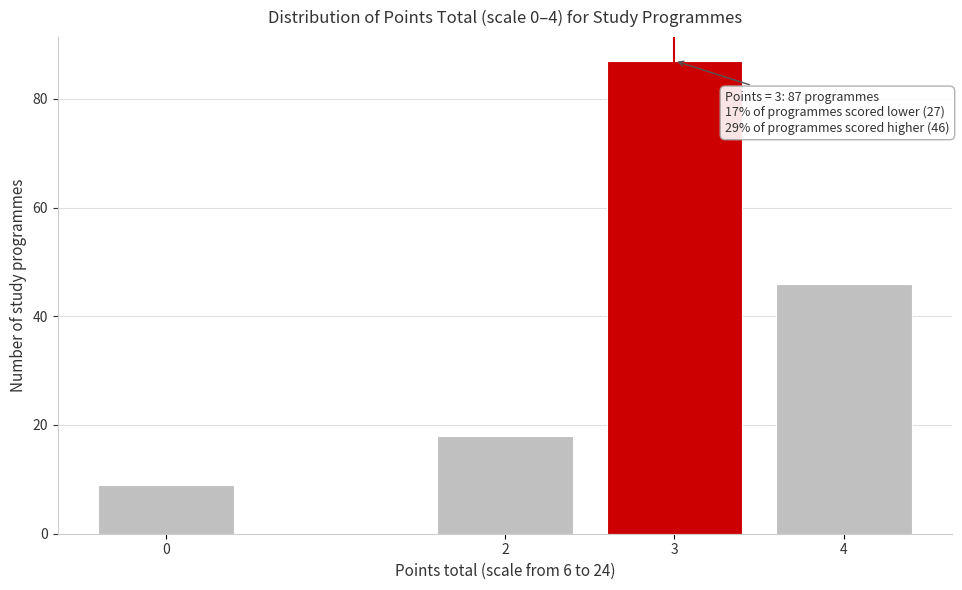

Reading right to left, list all the values displayed in this chart.

4=46	3=87	2=18	0=9